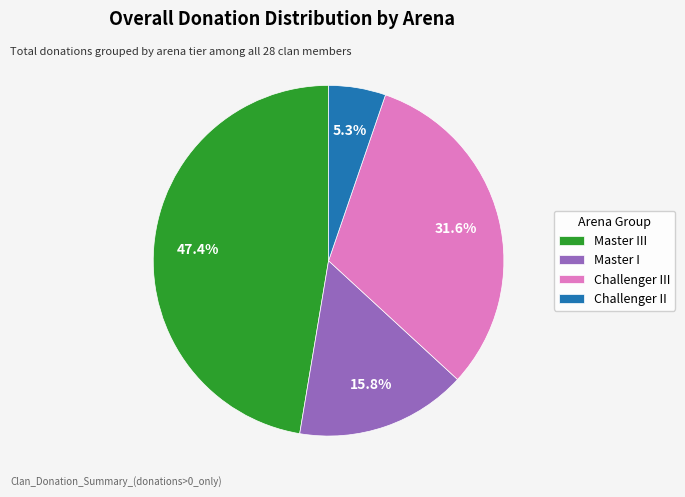

The Master I slice represents 10% of the pie. True or false?

False